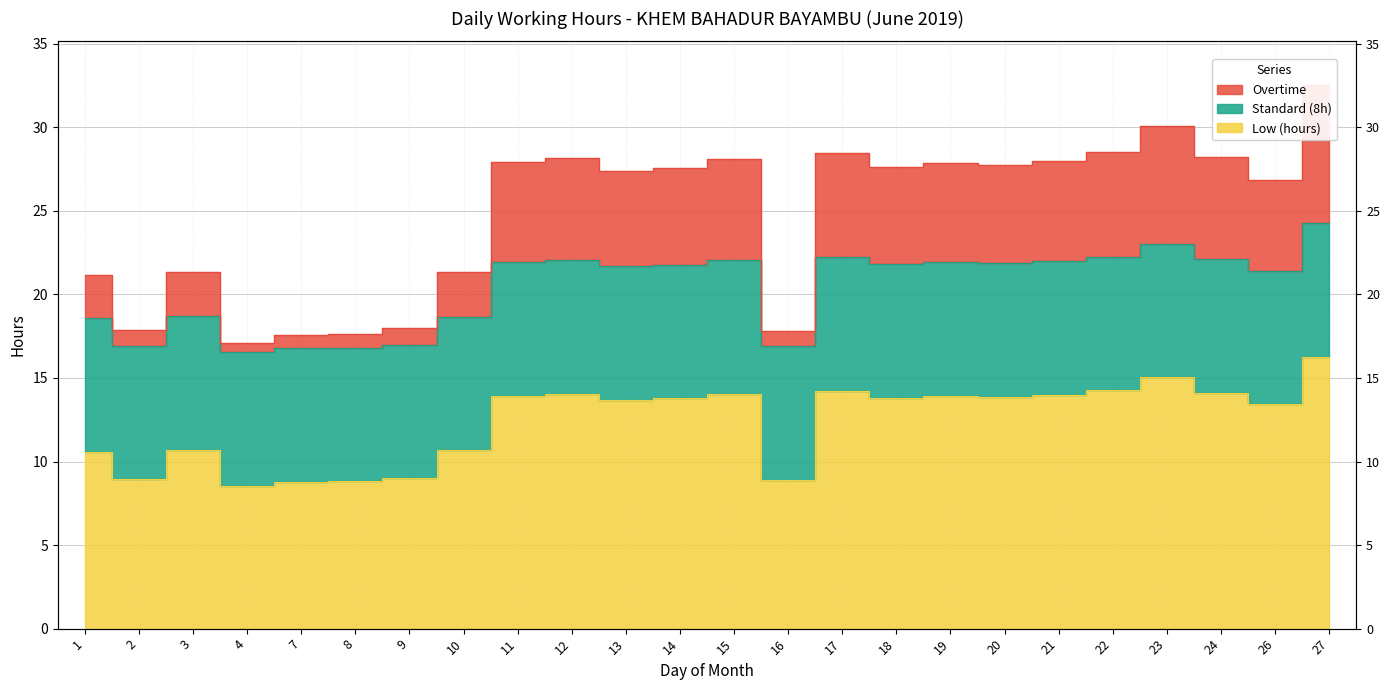

True or false: Low (hours) and Overtime intersect in this chart.

False